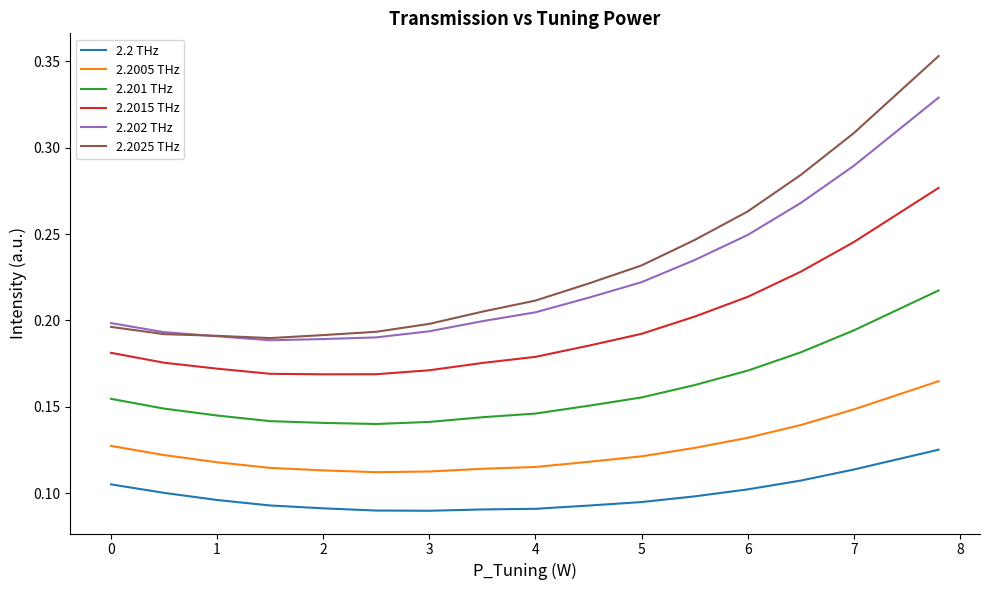

What are all the series names shown in the legend?

2.2 THz, 2.2005 THz, 2.201 THz, 2.2015 THz, 2.202 THz, 2.2025 THz